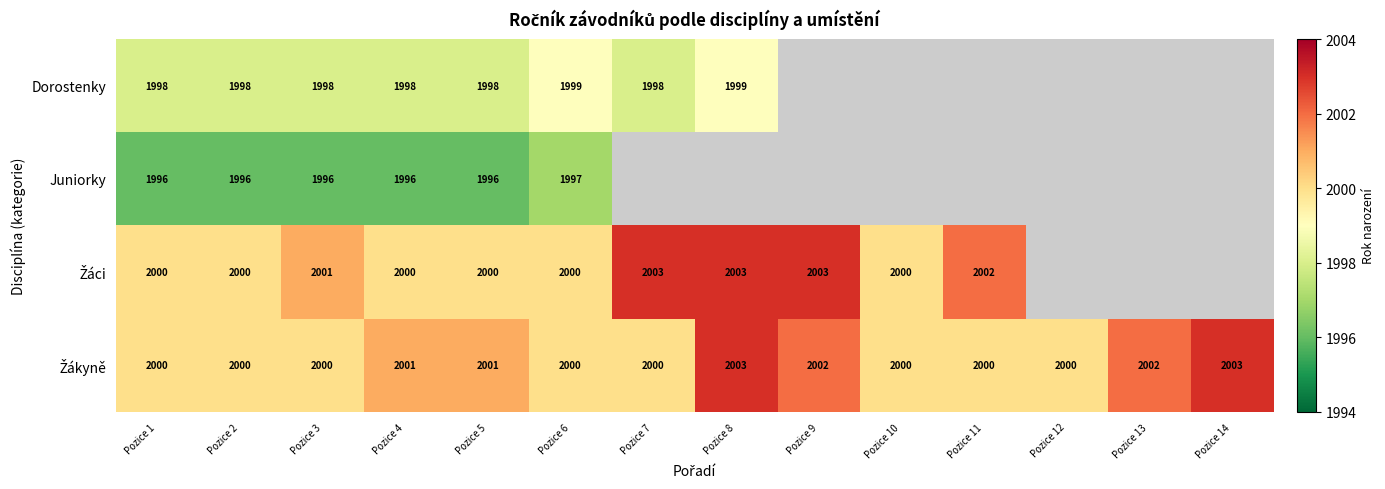

What is the total value across all series at Pozice 3?

7995